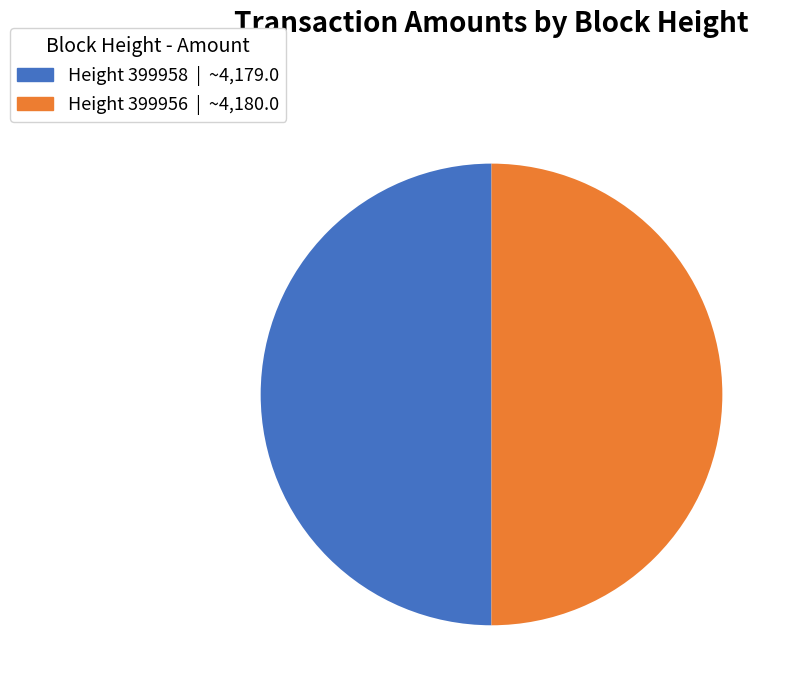

Approximately how many times larger is the value at Height 399956 compared to Height 399958?

1.0